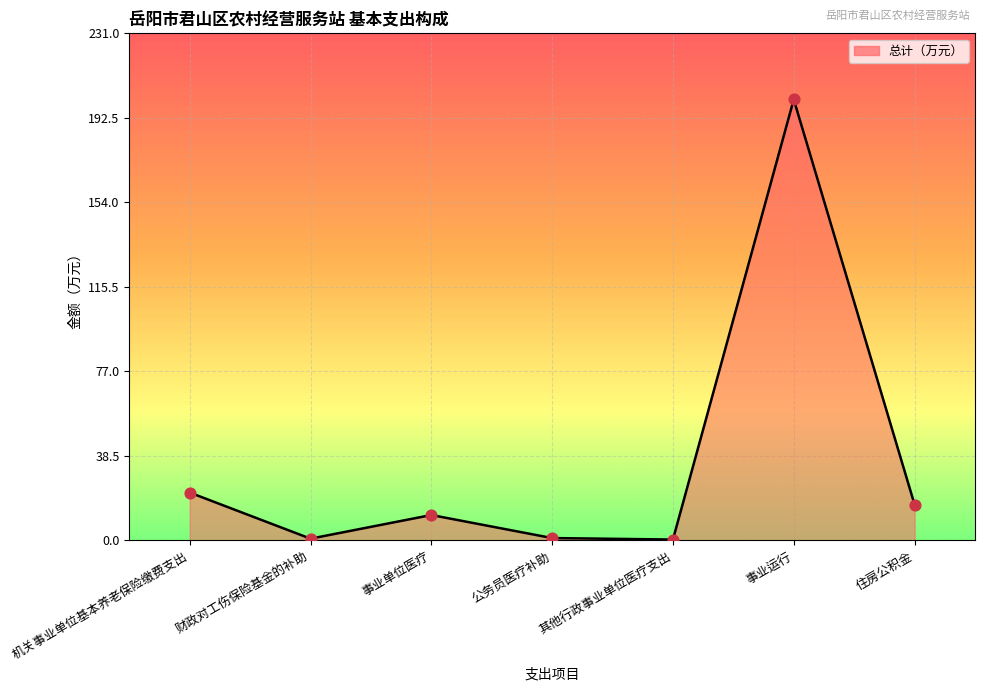

What is the change in value from 其他行政事业单位医疗支出 to 住房公积金?

+16.0